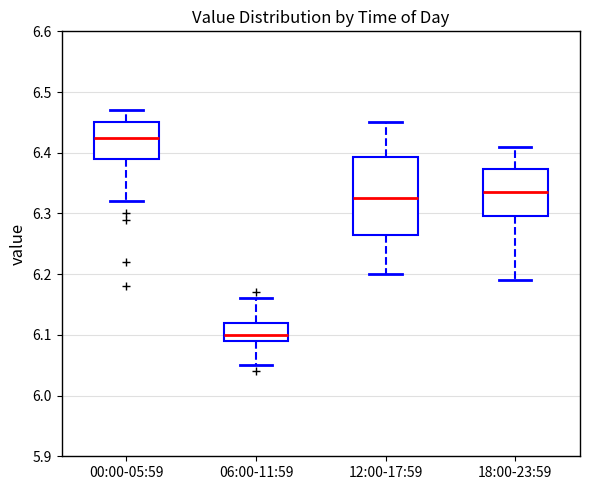

Where is the upper edge of the box for 18:00-23:59 on the y-axis? The values are not printed on the chart, so give them approximately, as read against the axis.

6.37